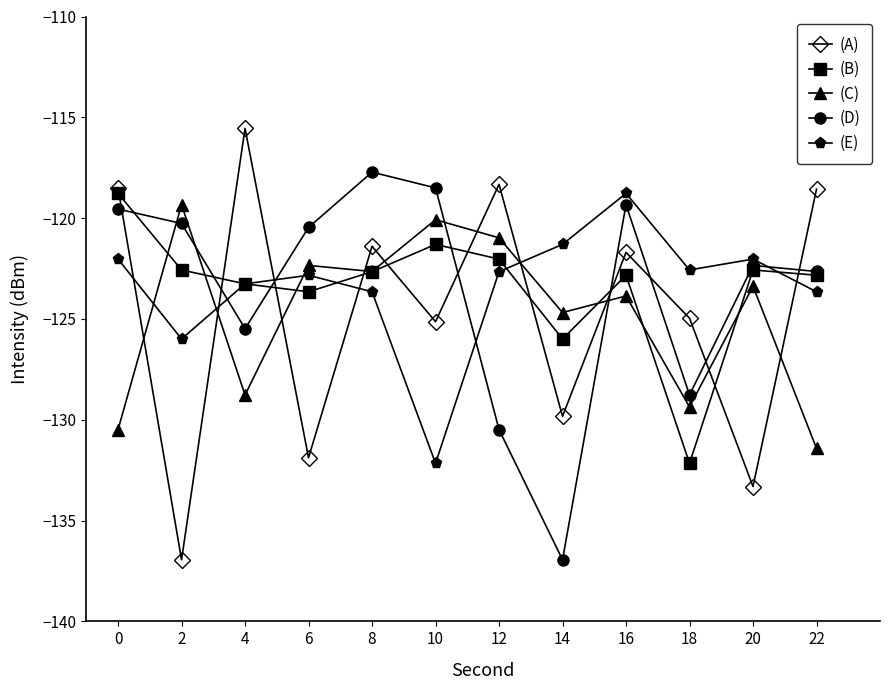

Between which two adjacent categories do (A) and (C) first intersect?

0 and 2